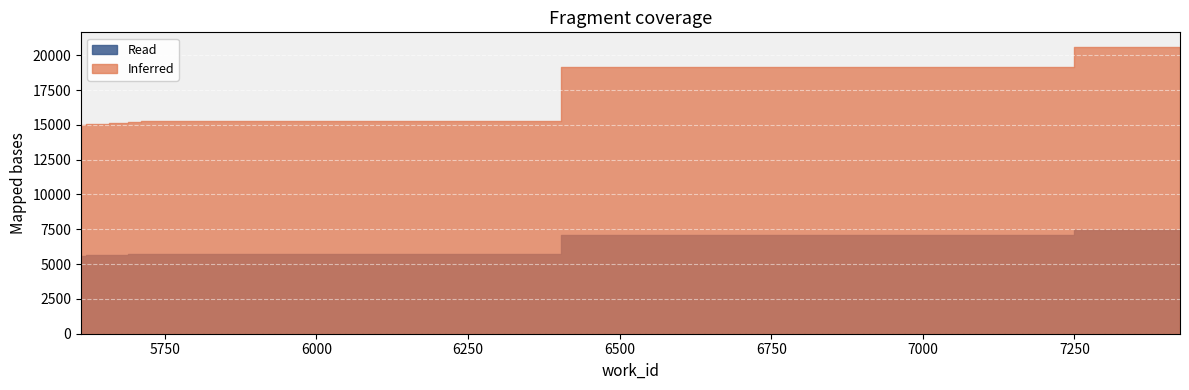

Which series has the widest spread of values?

Inferred